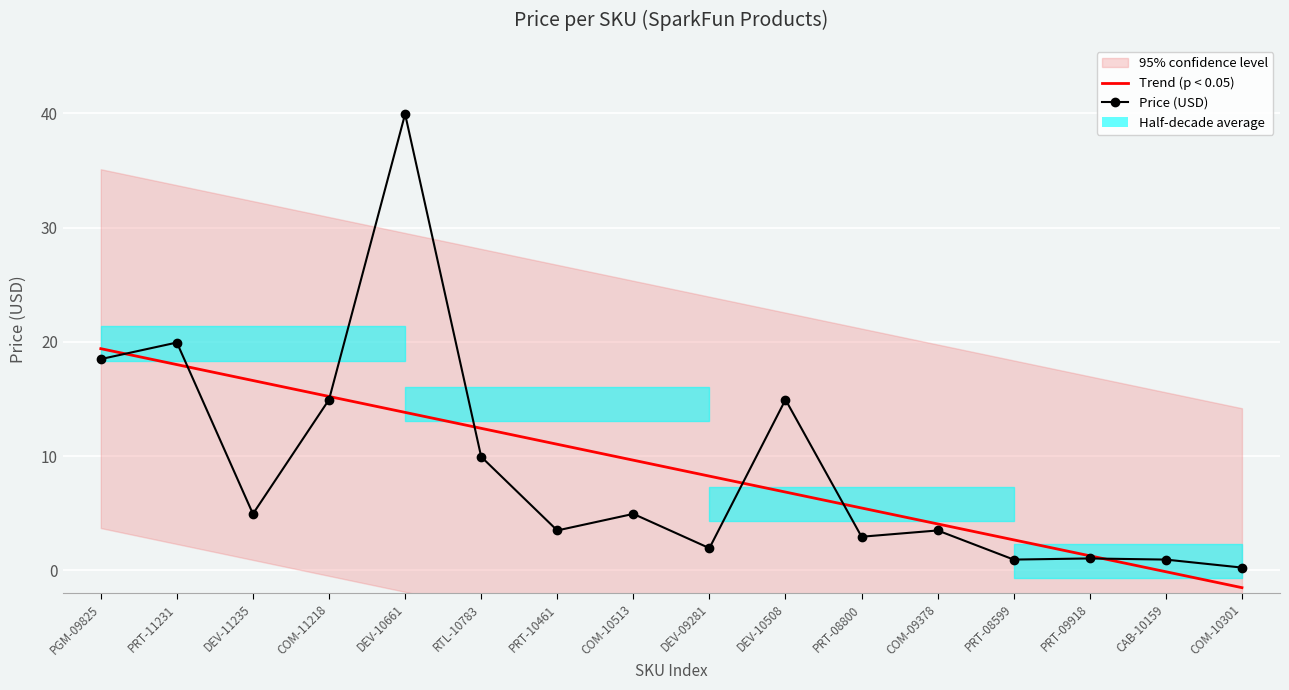

At which label does Price (USD) first exceed 4?

PGM-09825